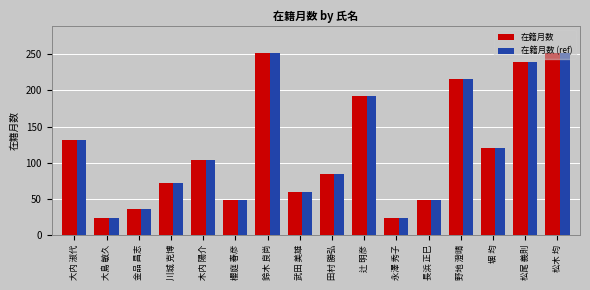

At which label is 在籍月数 (ref) closest to 138?

大内 淑代